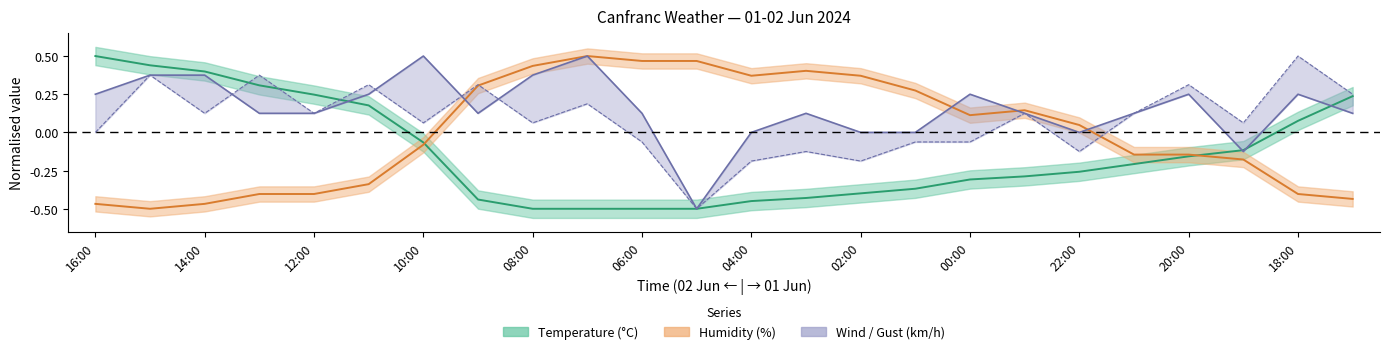

Reading left to right, extract all data points from this chart.

Temperature (°C): 16:00=0.5	15:00=0.4	14:00=0.4	13:00=0.3	12:00=0.2	11:00=0.2	10:00=-0.1	09:00=-0.4	08:00=-0.5	07:00=-0.5	06:00=-0.5	05:00=-0.5	04:00=-0.4	03:00=-0.4	02:00=-0.4	01:00=-0.4	00:00=-0.3	23:00=-0.3	22:00=-0.3	21:00=-0.2	20:00=-0.2	19:00=-0.1	18:00=0.1	17:00=0.2
Humidity (%): 16:00=-0.5	15:00=-0.5	14:00=-0.5	13:00=-0.4	12:00=-0.4	11:00=-0.3	10:00=-0.1	09:00=0.3	08:00=0.4	07:00=0.5	06:00=0.5	05:00=0.5	04:00=0.4	03:00=0.4	02:00=0.4	01:00=0.3	00:00=0.1	23:00=0.1	22:00=0.0	21:00=-0.1	20:00=-0.1	19:00=-0.2	18:00=-0.4	17:00=-0.4
Wind speed (km/h): 16:00=0.2	15:00=0.4	14:00=0.4	13:00=0.1	12:00=0.1	11:00=0.2	10:00=0.5	09:00=0.1	08:00=0.4	07:00=0.5	06:00=0.1	05:00=-0.5	04:00=0.0	03:00=0.1	02:00=0.0	01:00=0.0	00:00=0.2	23:00=0.1	22:00=0.0	21:00=0.1	20:00=0.2	19:00=-0.1	18:00=0.2	17:00=0.1
Gust (km/h): 16:00=0.0	15:00=0.4	14:00=0.1	13:00=0.4	12:00=0.1	11:00=0.3	10:00=0.1	09:00=0.3	08:00=0.1	07:00=0.2	06:00=-0.1	05:00=-0.5	04:00=-0.2	03:00=-0.1	02:00=-0.2	01:00=-0.1	00:00=-0.1	23:00=0.1	22:00=-0.1	21:00=0.1	20:00=0.3	19:00=0.1	18:00=0.5	17:00=0.2